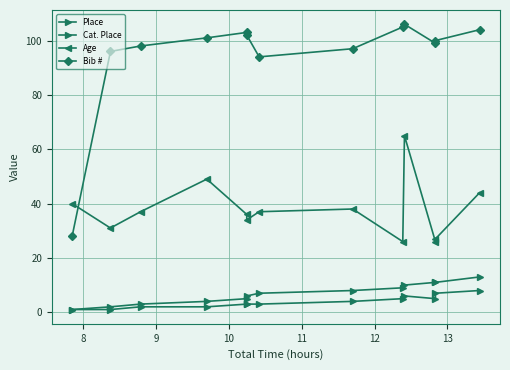

Is this an area chart (filled region under the line)?

No